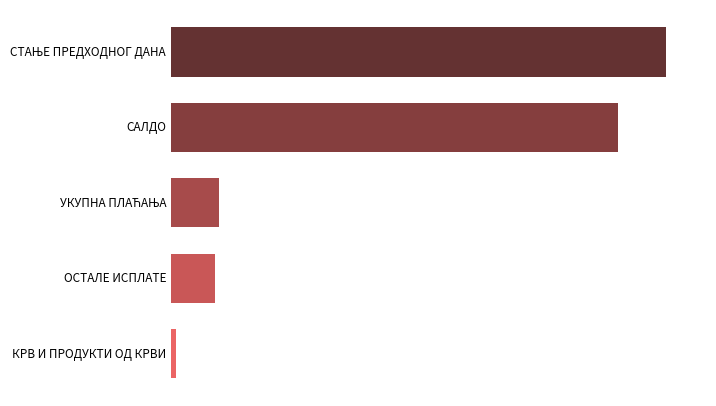

What is the minimum value shown in the chart?

66294.1